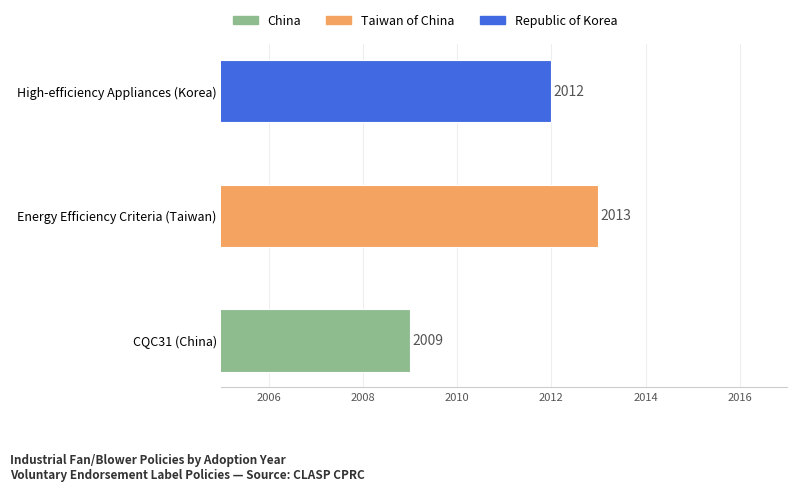

Does the chart contain stacked bars?

No